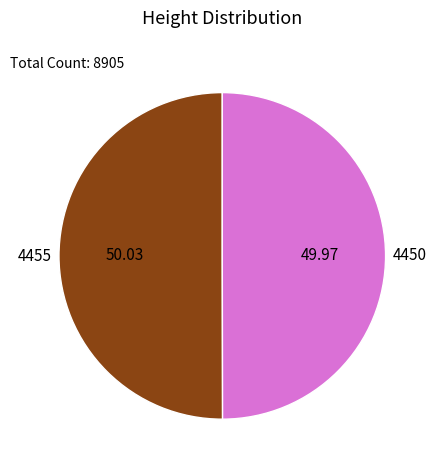

Combined, do 4450 and 4455 account for over 50%?

Yes